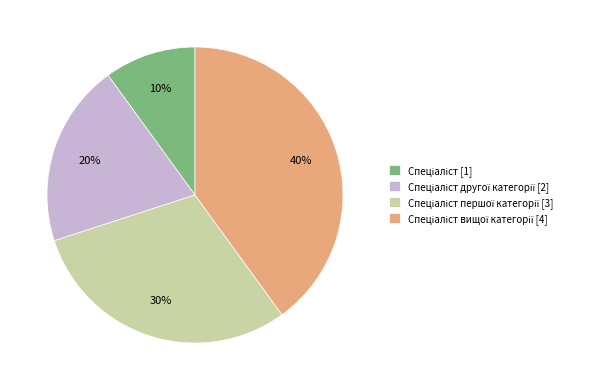

Does any single category account for the majority?

No